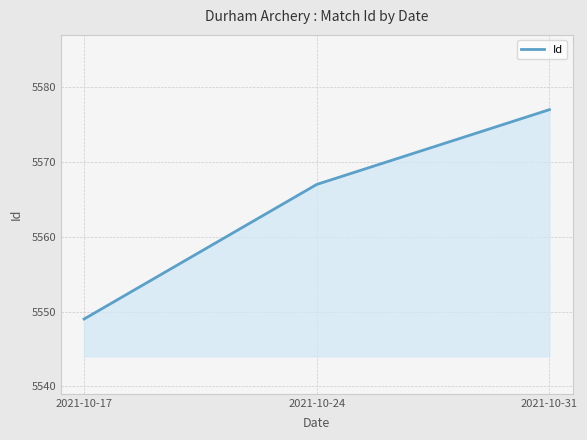

Reading right to left, extract all data points from this chart.

5577	5567	5549